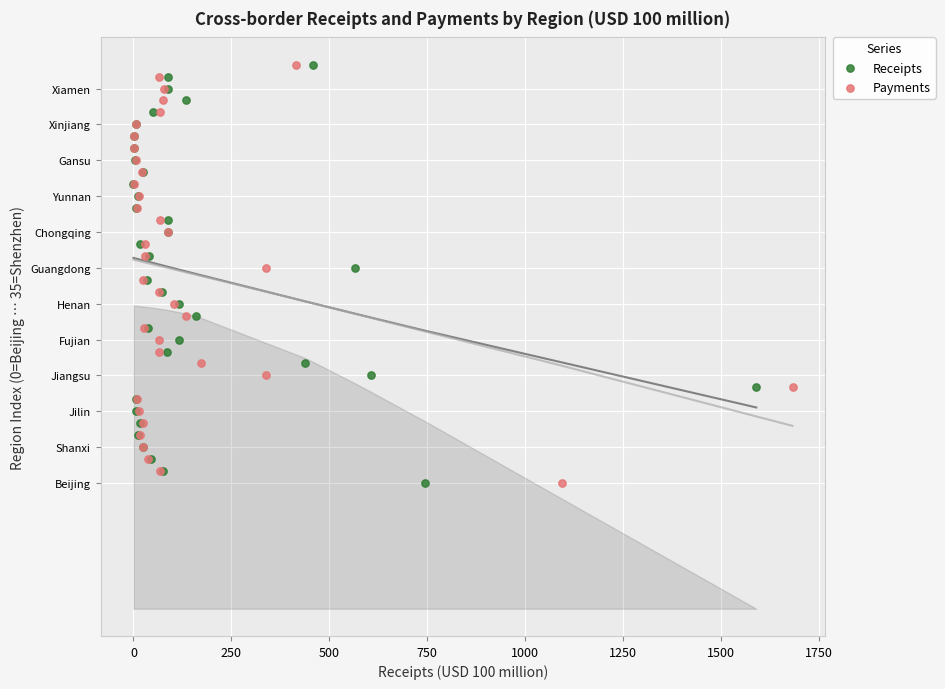

What are all the series names shown in the legend?

Receipts, Payments